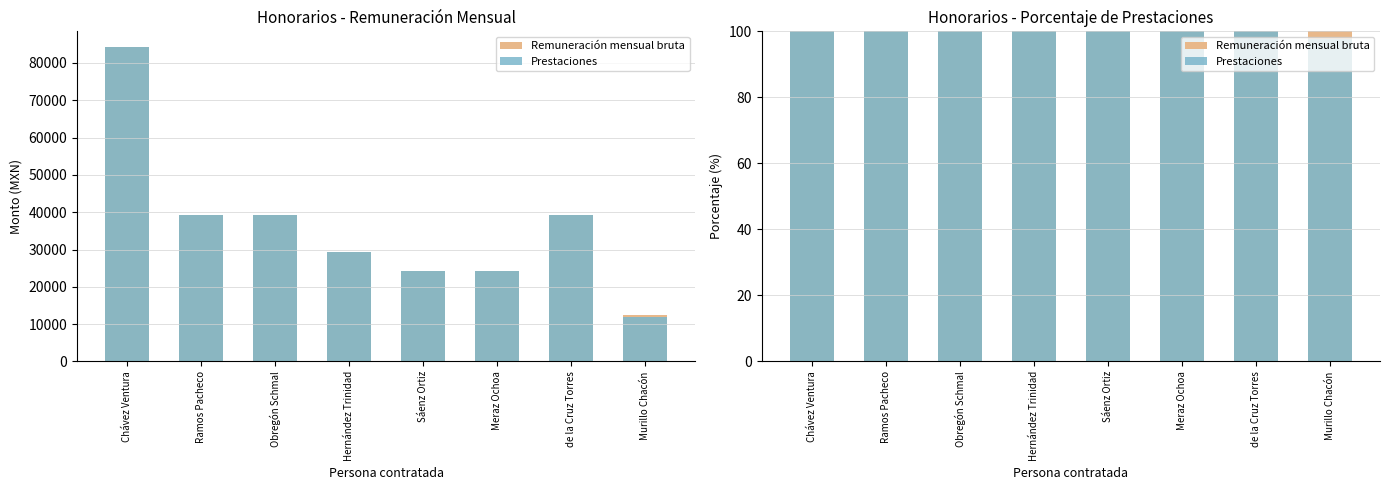

Rank the series by their average value, from lowest to highest.

Prestaciones, Remuneración mensual bruta